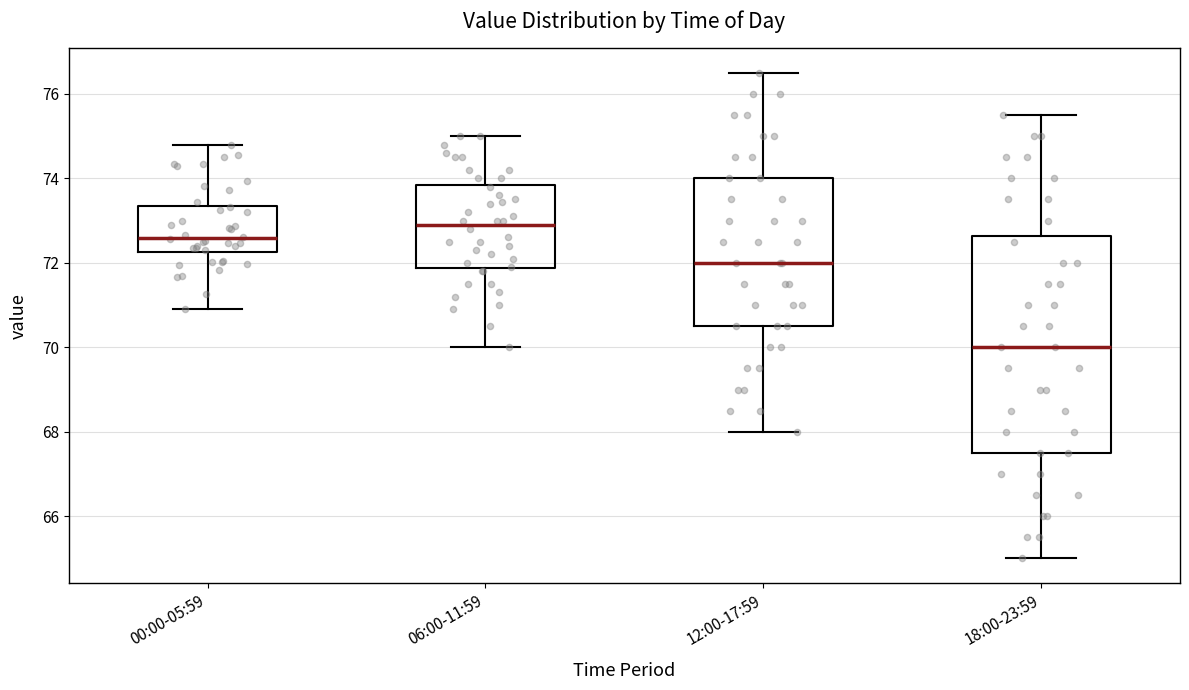

Reading left to right, transcribe this box plot: for each box, give where its median line is, the range the box spans, and where its two whiskers end, as read against the y-axis. The values are not printed on the chart, so give them approximately, as read against the axis.

00:00-05:59: median 72.6, box 72.2 to 73.4, whiskers 71.0 to 74.8
06:00-11:59: median 73.0, box 71.8 to 73.8, whiskers 70.0 to 75.0
12:00-17:59: median 72.0, box 70.6 to 74.0, whiskers 68.0 to 76.6
18:00-23:59: median 70.0, box 67.6 to 72.6, whiskers 65.0 to 75.6